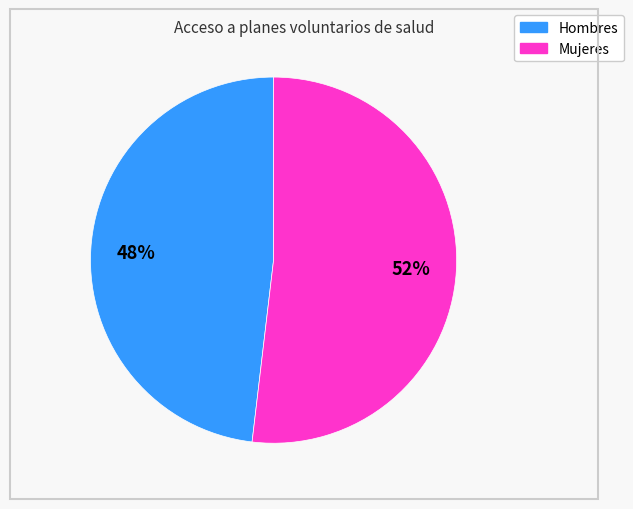

Is it true that Mujeres is 52% of the pie?

True